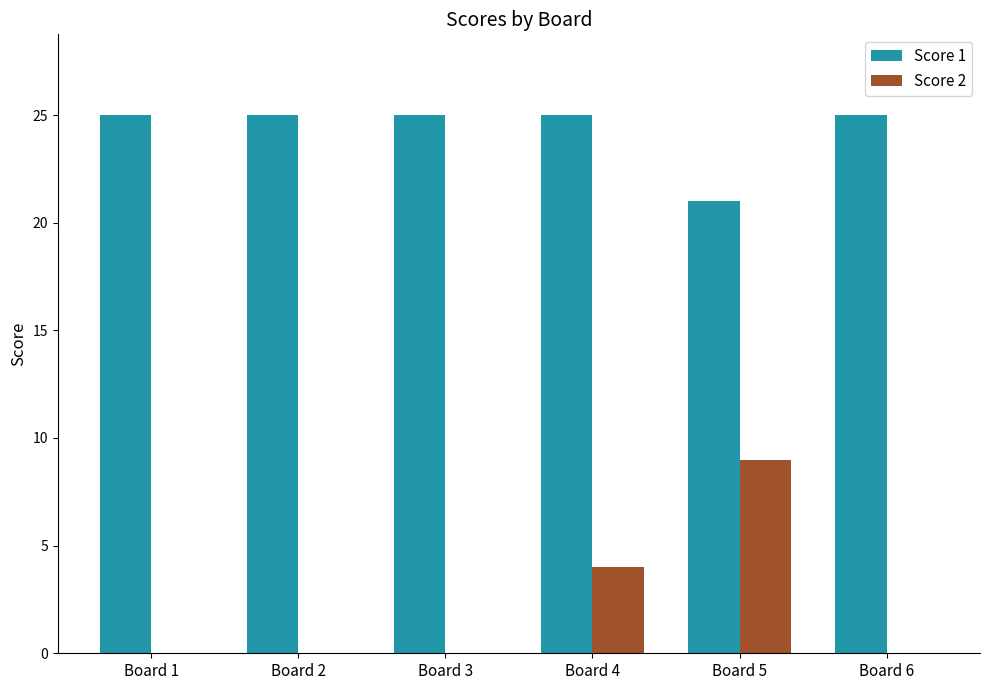

Reading right to left, what are all the values shown in this chart?

Score 1: Board 6=25	Board 5=21	Board 4=25	Board 3=25	Board 2=25	Board 1=25
Score 2: Board 6=0	Board 5=9	Board 4=4	Board 3=0	Board 2=0	Board 1=0